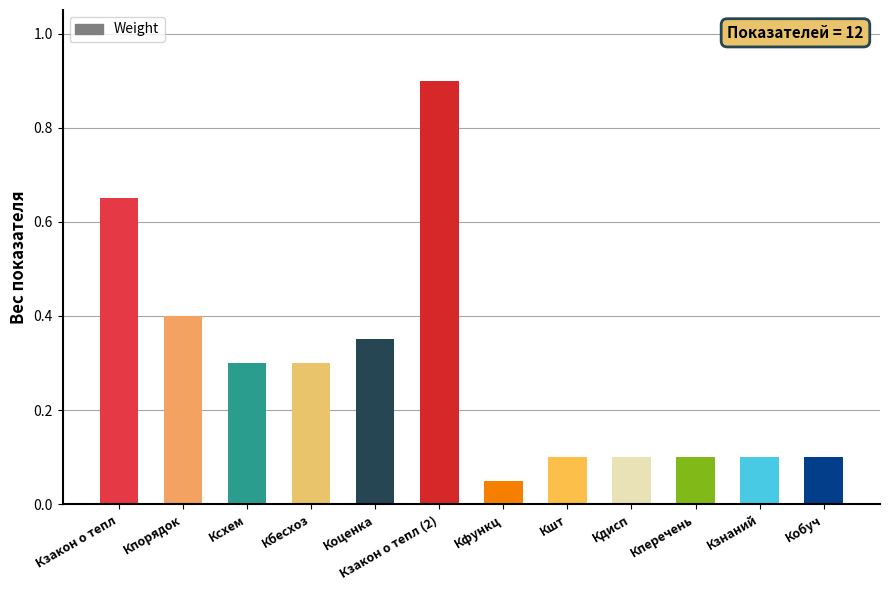

Are the bars grouped side by side (vs. stacked)?

No